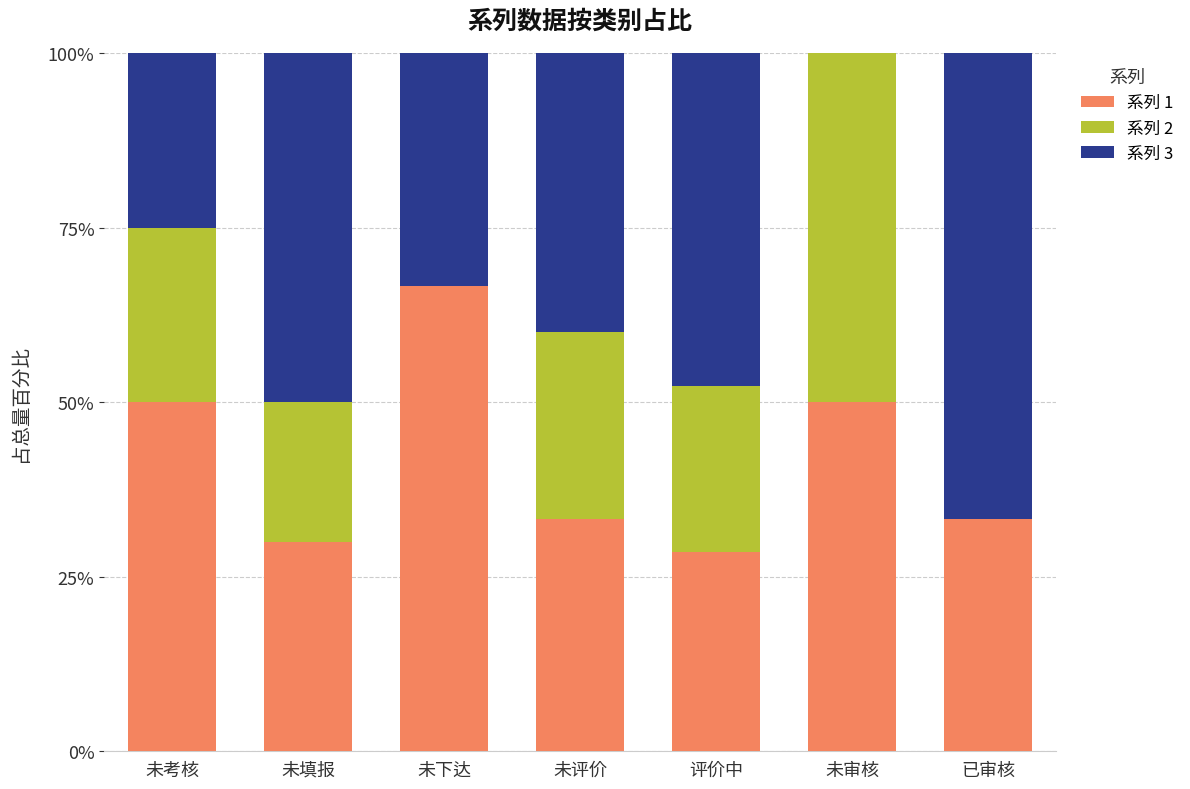

Does the chart contain stacked bars?

Yes